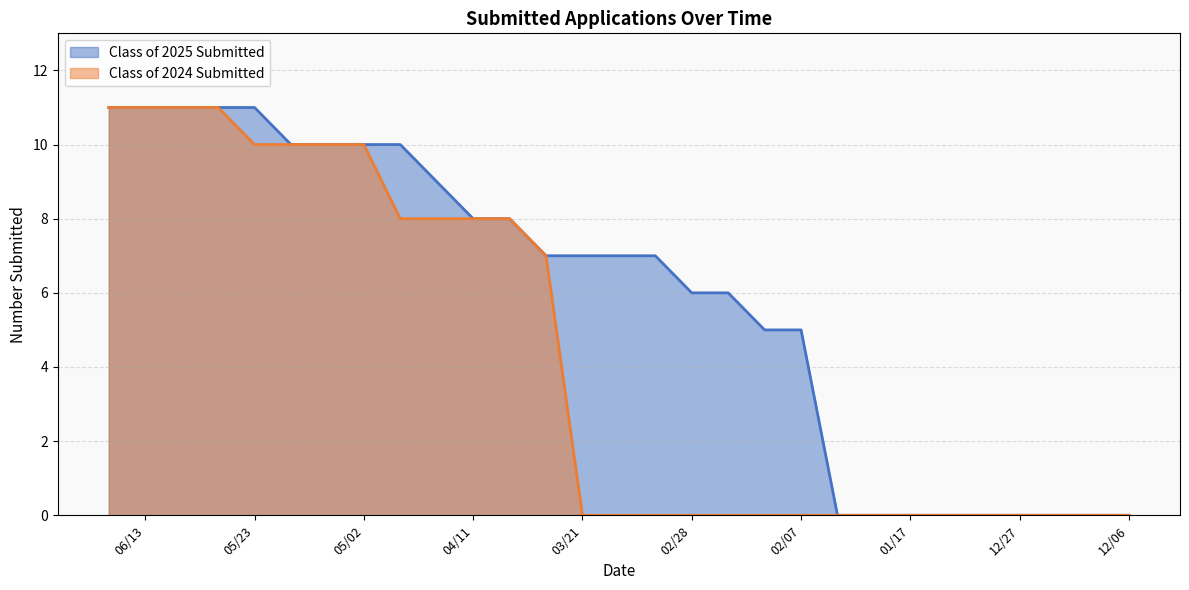

True or false: Class of 2024 Submitted and Class of 2025 Submitted intersect in this chart.

False